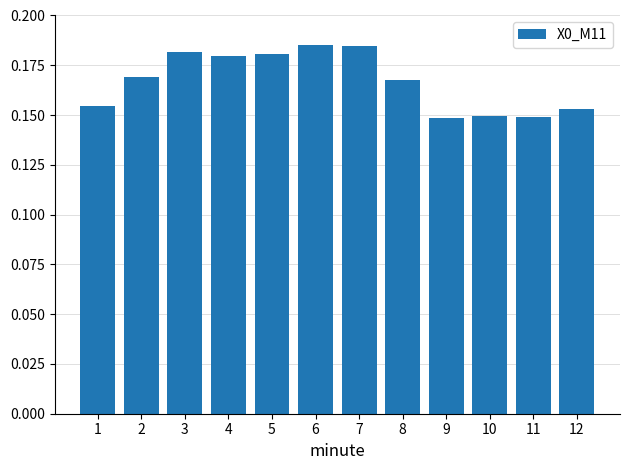

The value at 6 is 0.1. True or false?

False